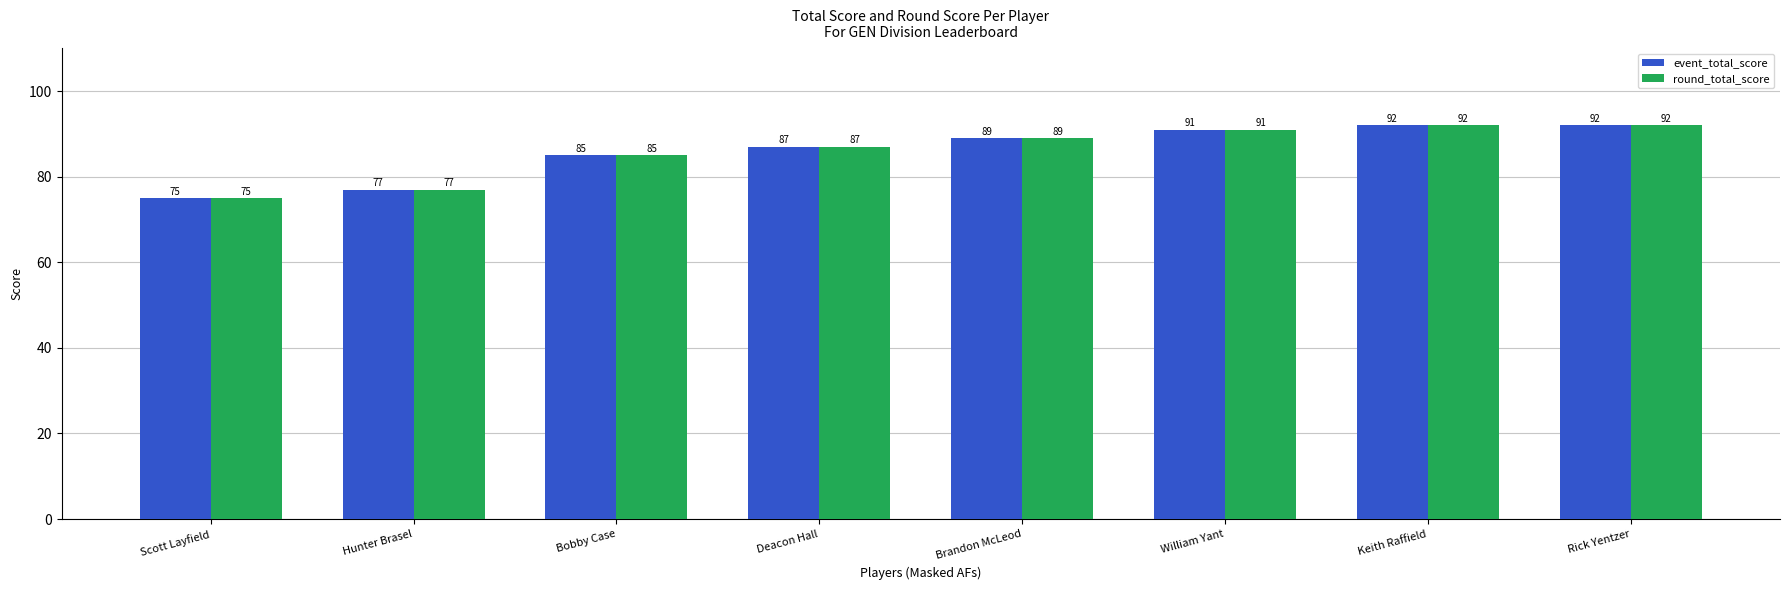

At which label does round_total_score reach its minimum?

Scott Layfield